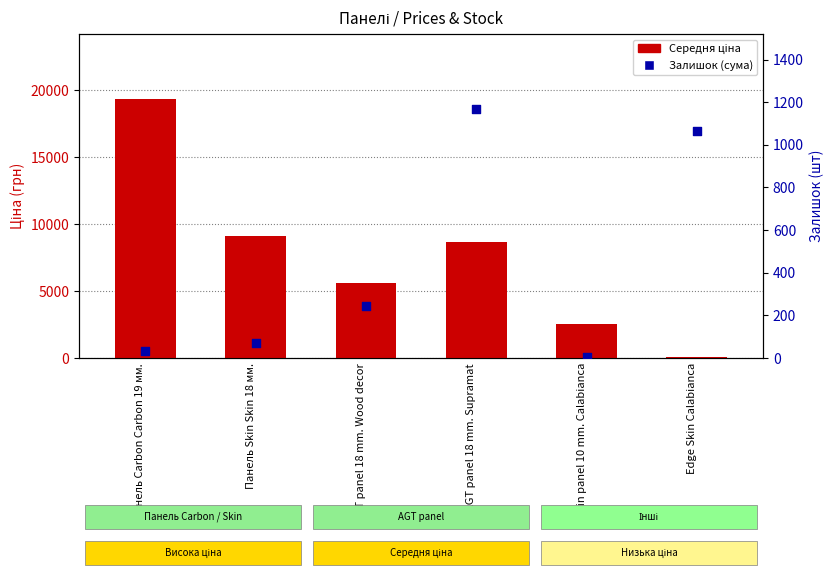

Which series reaches the maximum Y coordinate?

Середня ціна